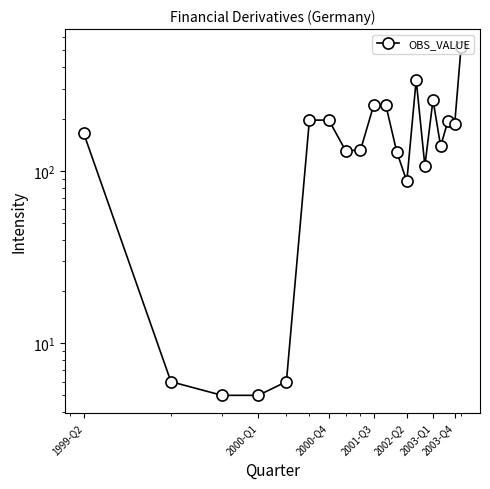

True or false: there are more than 0 points higher than both neighbors.

True